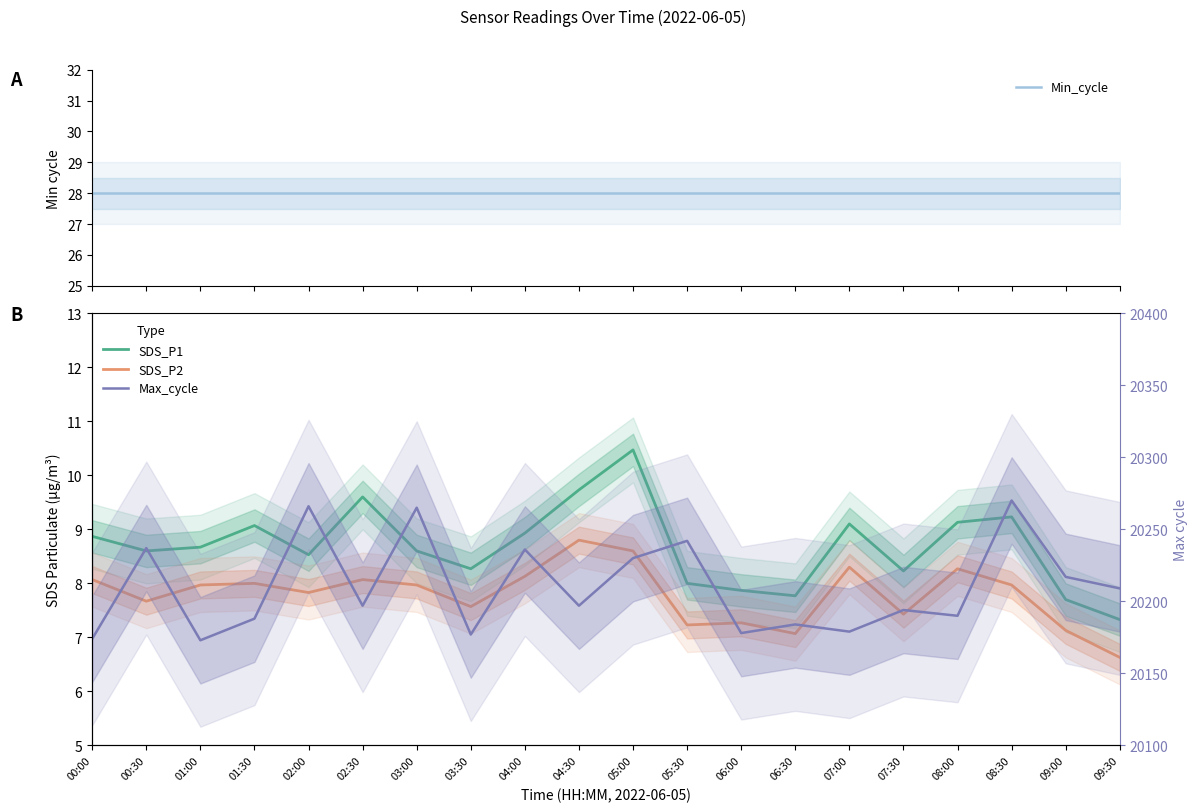

True or false: SDS_P2 and Min_cycle cross at least once.

False